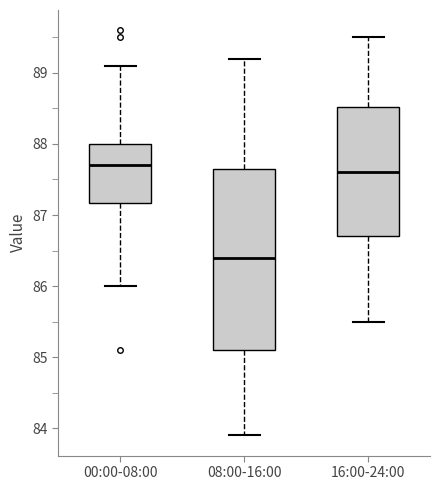

Reading left to right, transcribe this box plot: for each box, give where its median line is, the range the box spans, and where its two whiskers end, as read against the y-axis. The values are not printed on the chart, so give them approximately, as read against the axis.

00:00-08:00: median 87.7, box 87.2 to 88.0, whiskers 86.0 to 89.1
08:00-16:00: median 86.4, box 85.1 to 87.7, whiskers 83.9 to 89.2
16:00-24:00: median 87.6, box 86.7 to 88.5, whiskers 85.5 to 89.5